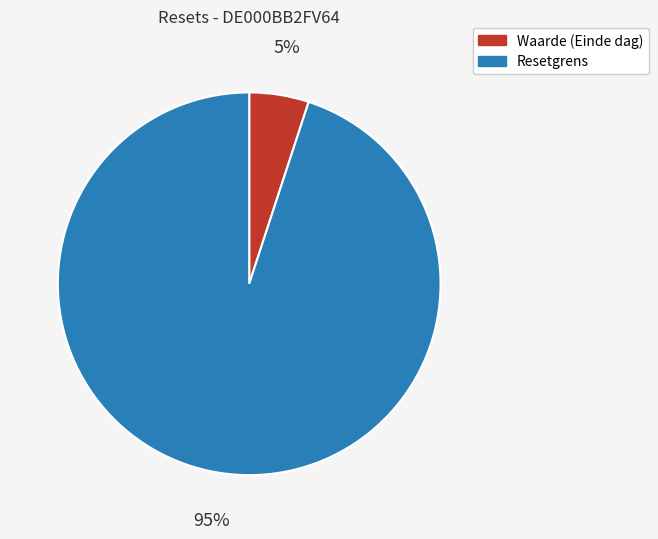

Which slice represents more than half of the pie?

Resetgrens